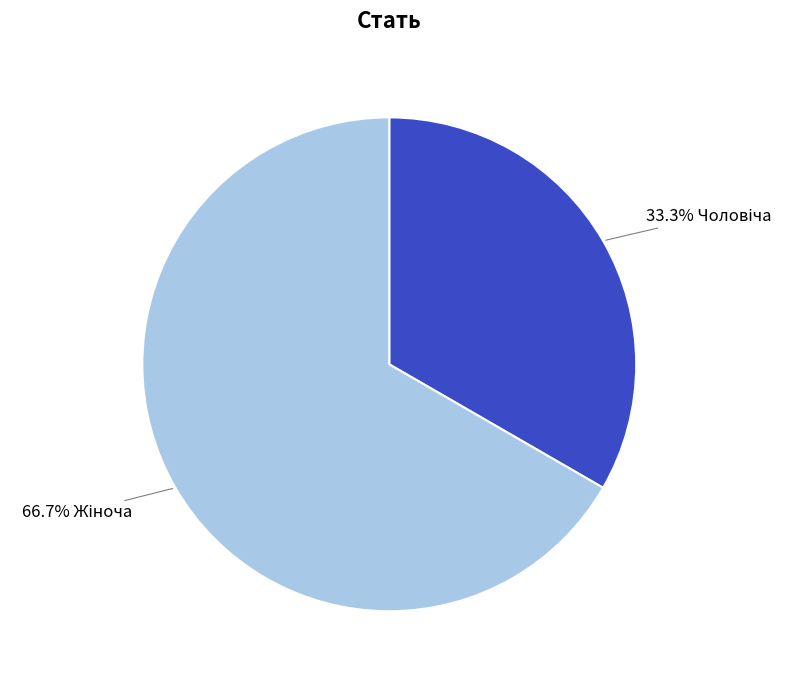

Does any single category account for the majority?

Yes